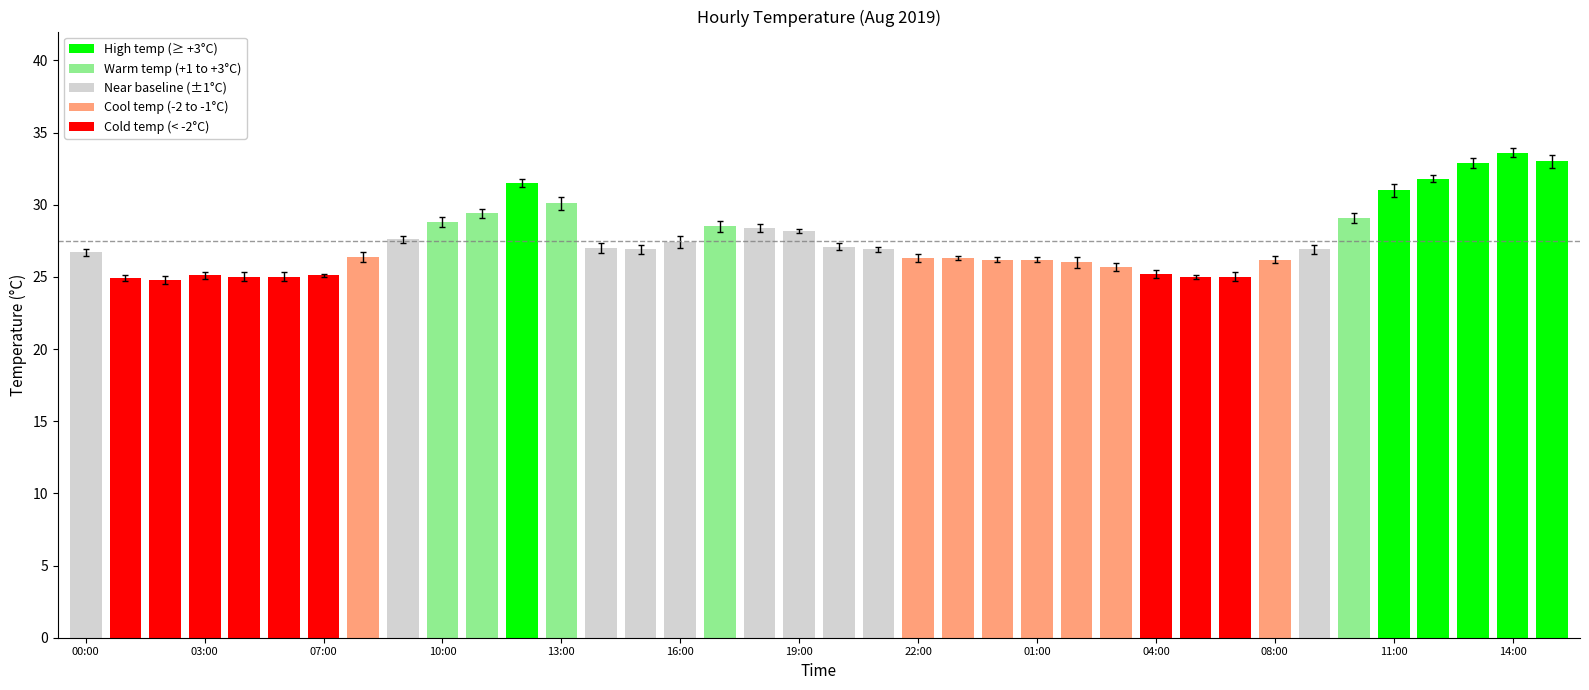

Are the bars grouped side by side (vs. stacked)?

No